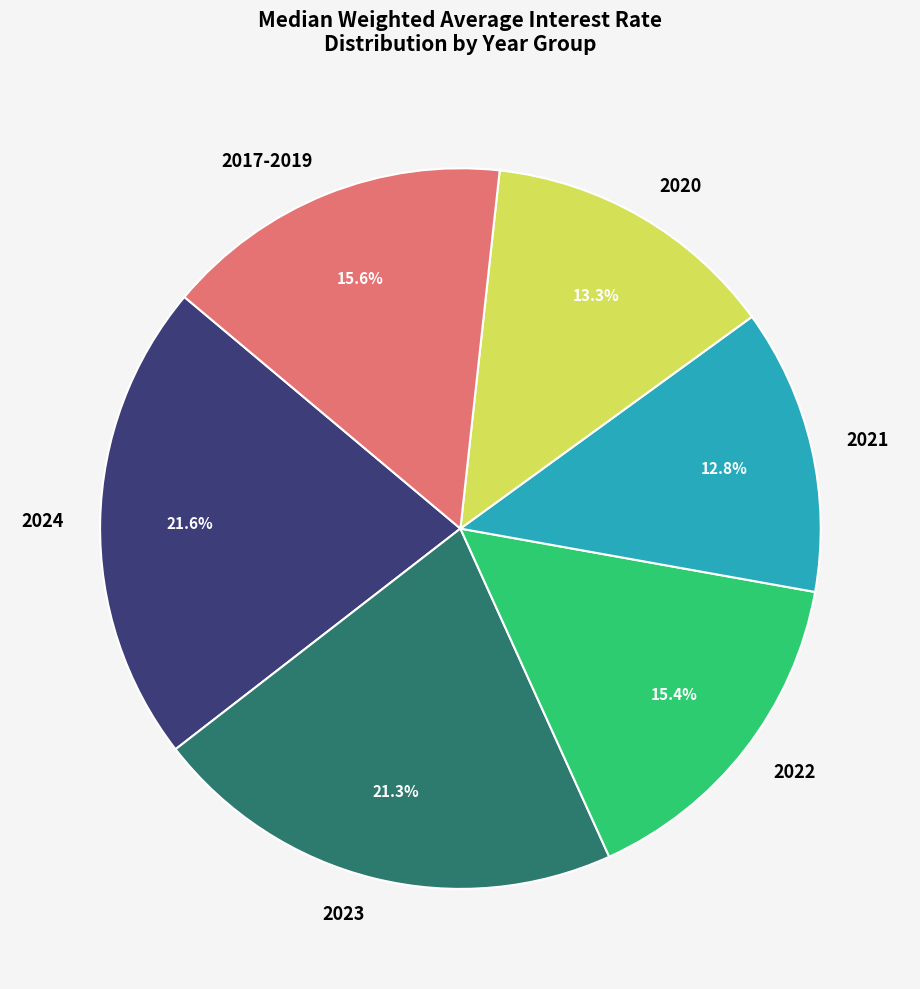

To the nearest percent, what is the difference between the largest and smallest slice percentages?

9%